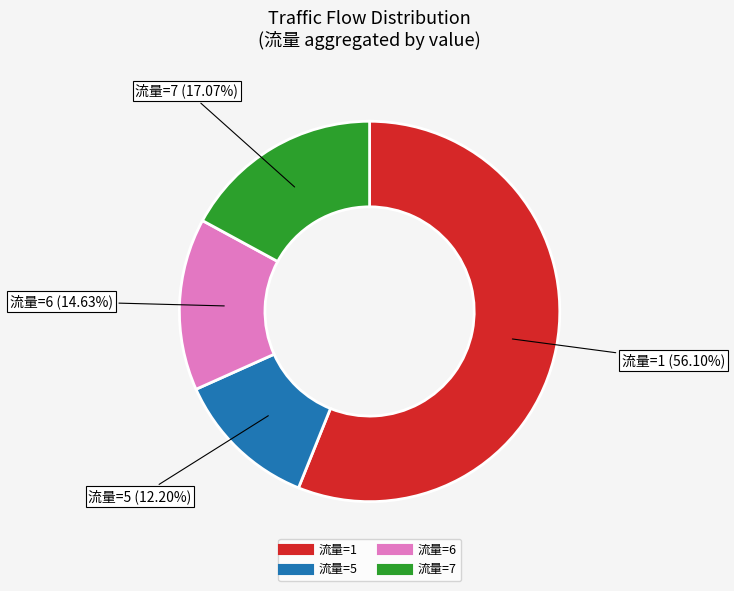

Is there any slice that represents more than half of the pie?

Yes